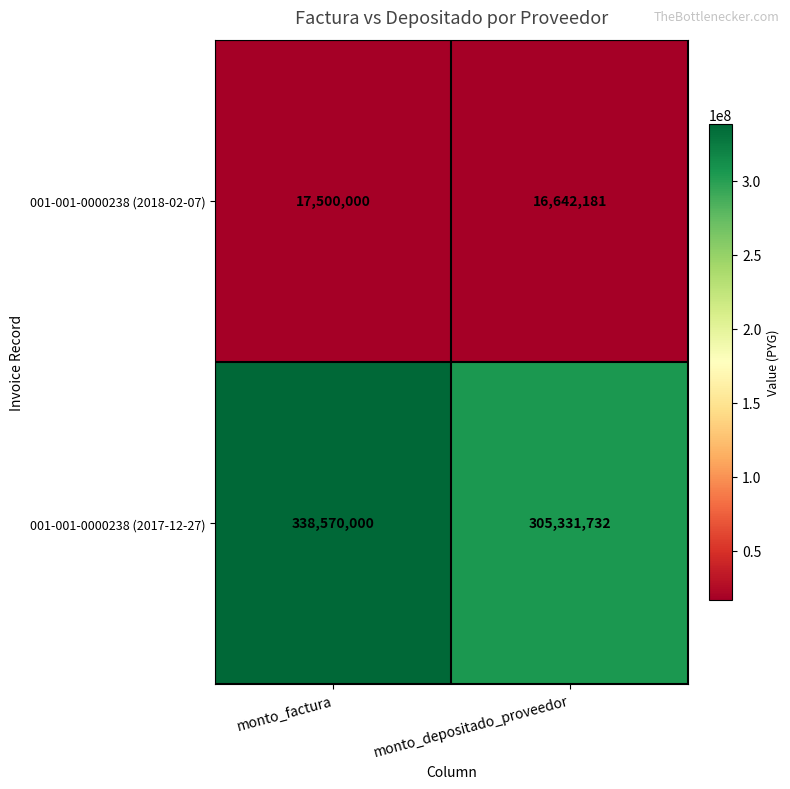

What is the total value across all series at monto_depositado_proveedor?

321973913